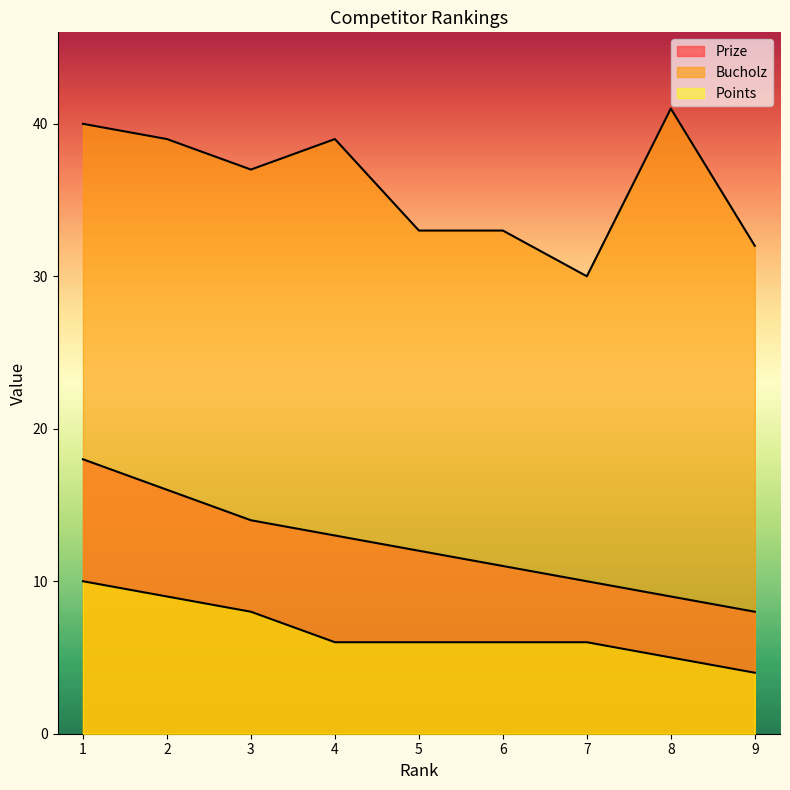

At how many categories does at least one series exceed 8?

9